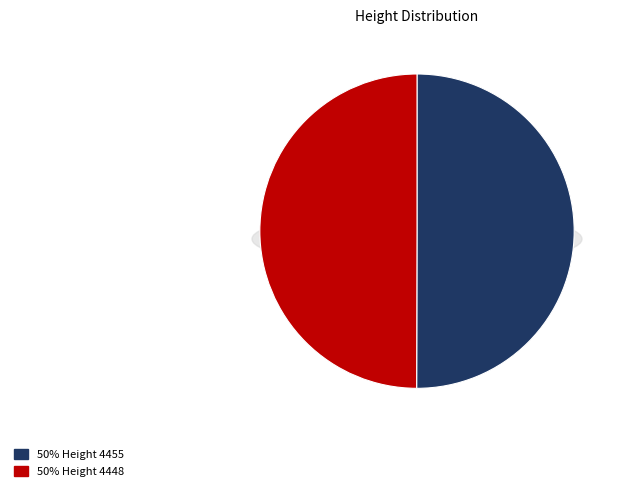

What portion of the pie excludes 4455?

50.0%